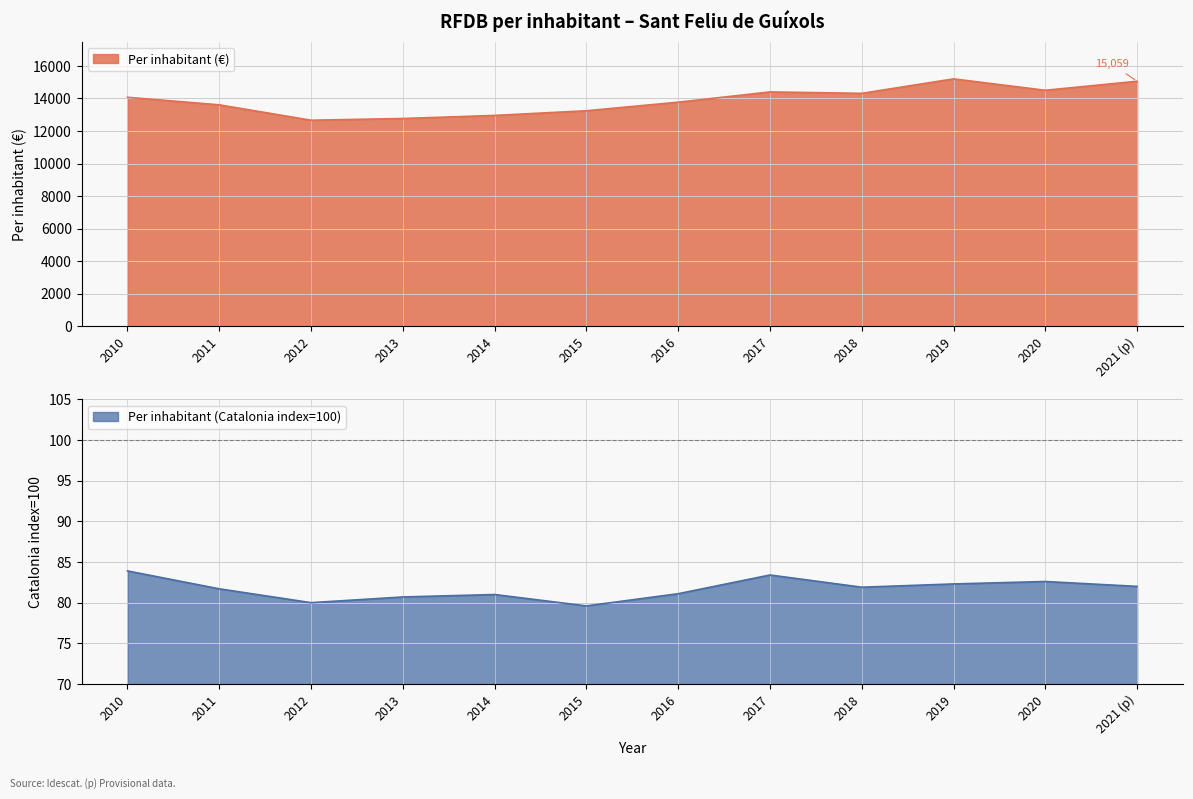

What is the average value of the Per inhabitant (Catalonia index=100) series?

81.7